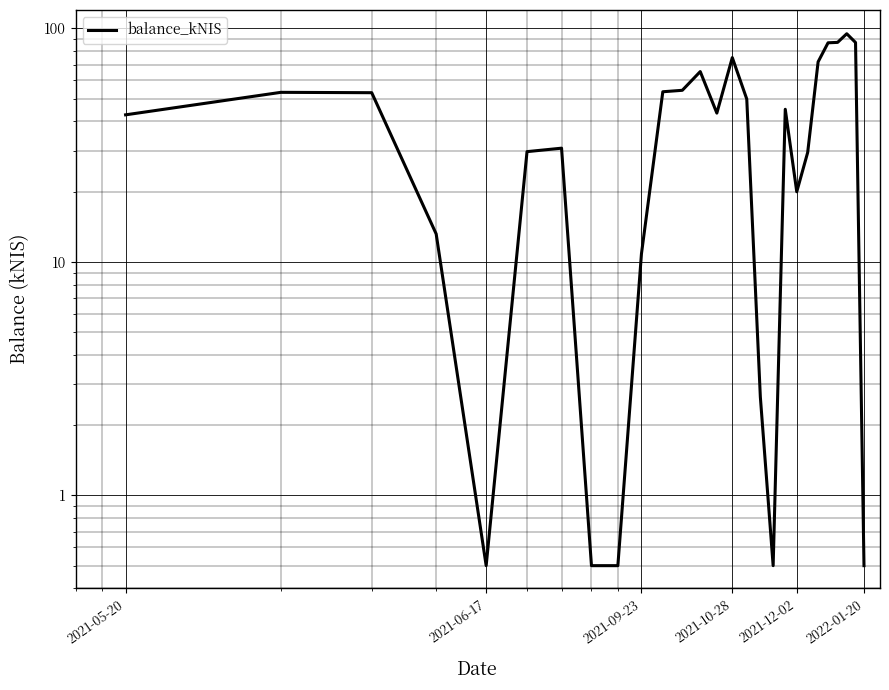

What is the minimum value shown in the chart?

0.5